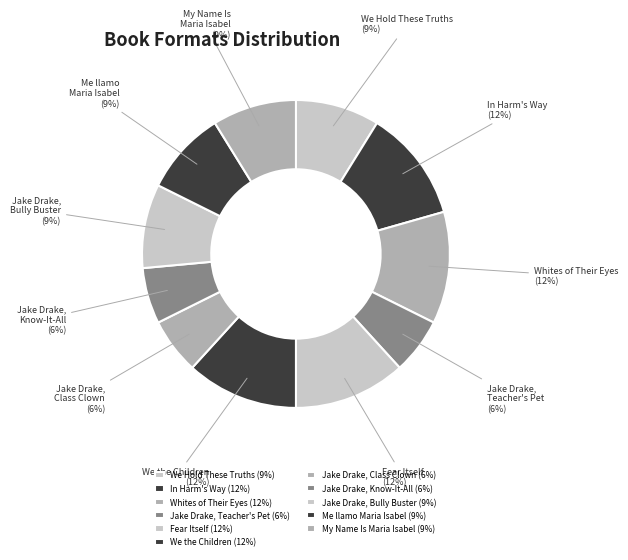

To the nearest percent, what is the difference between the We Hold These Truths and Fear Itself slice percentages?

3%